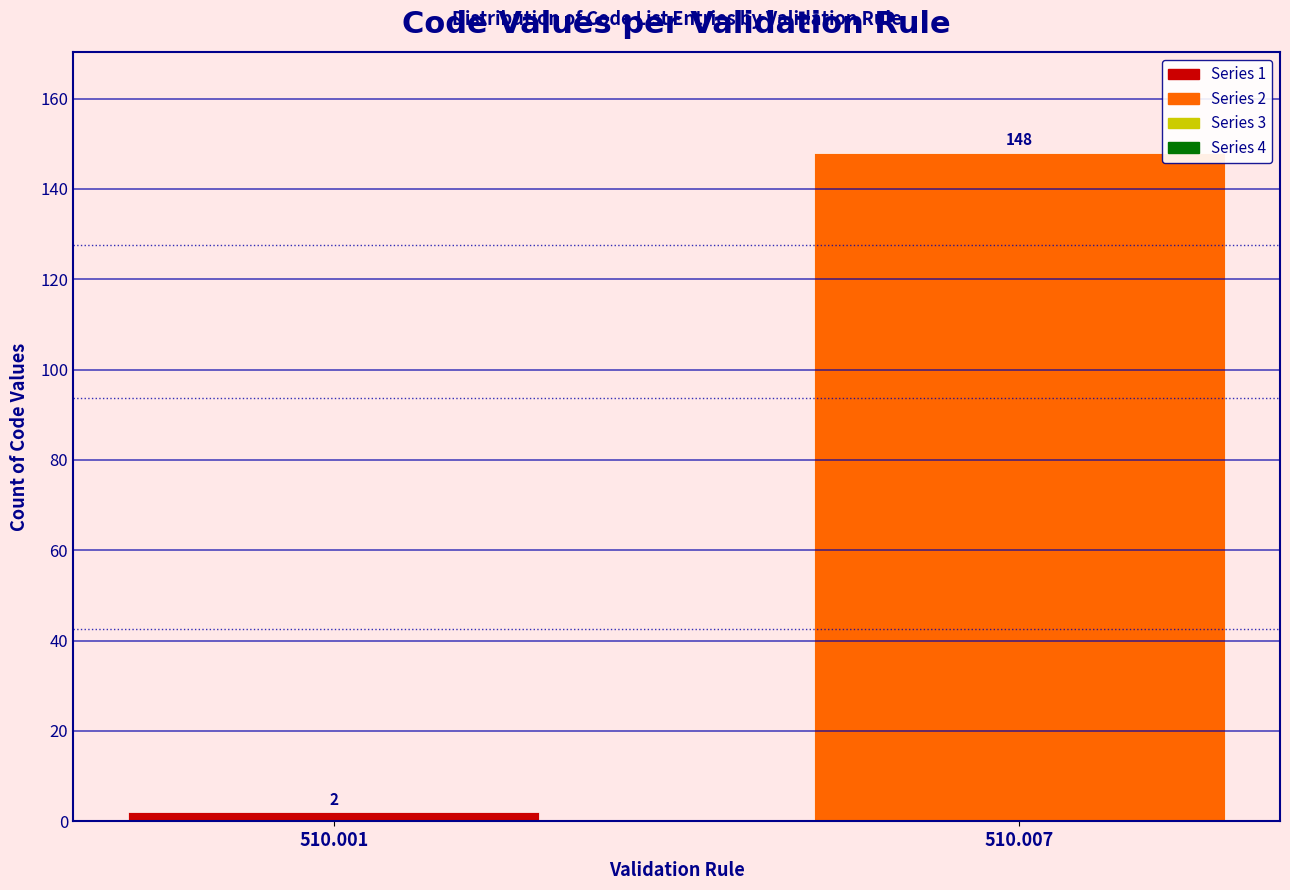

Reading left to right, what are all the values shown in this chart?

2	148